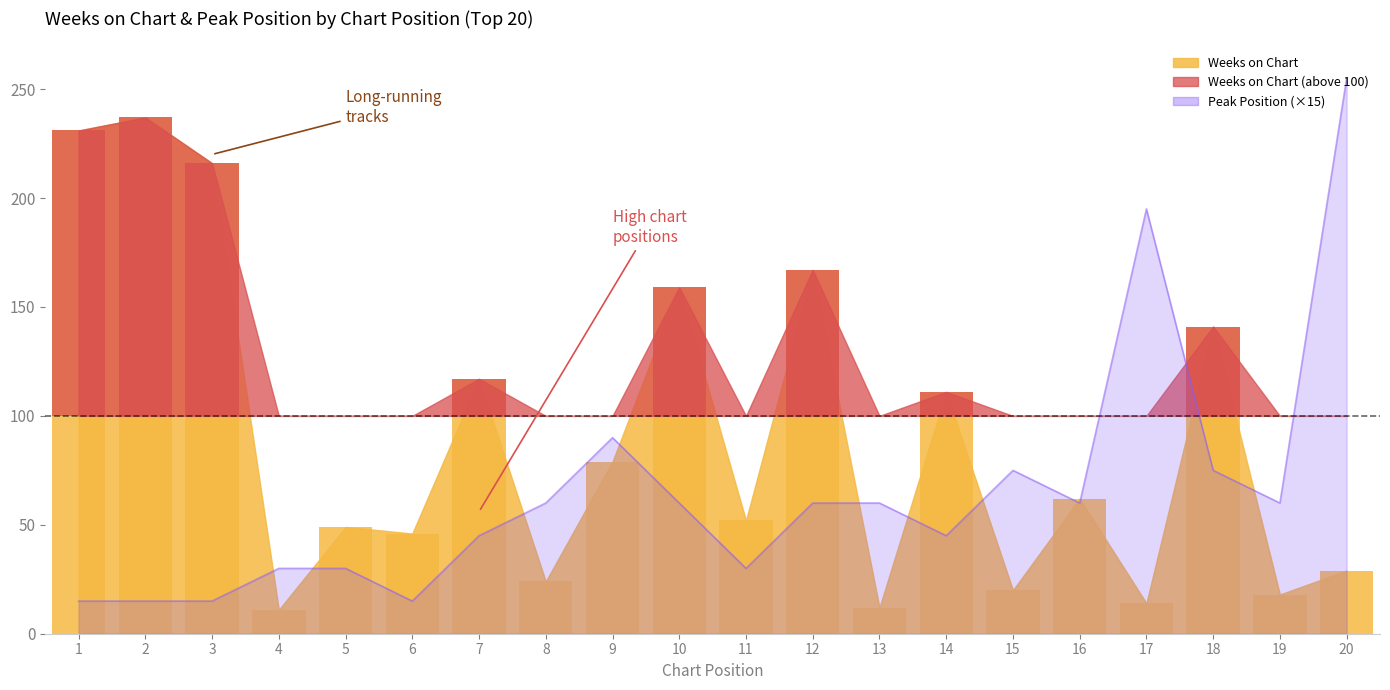

Which series changed the most between 2 and 3?

Weeks on Chart